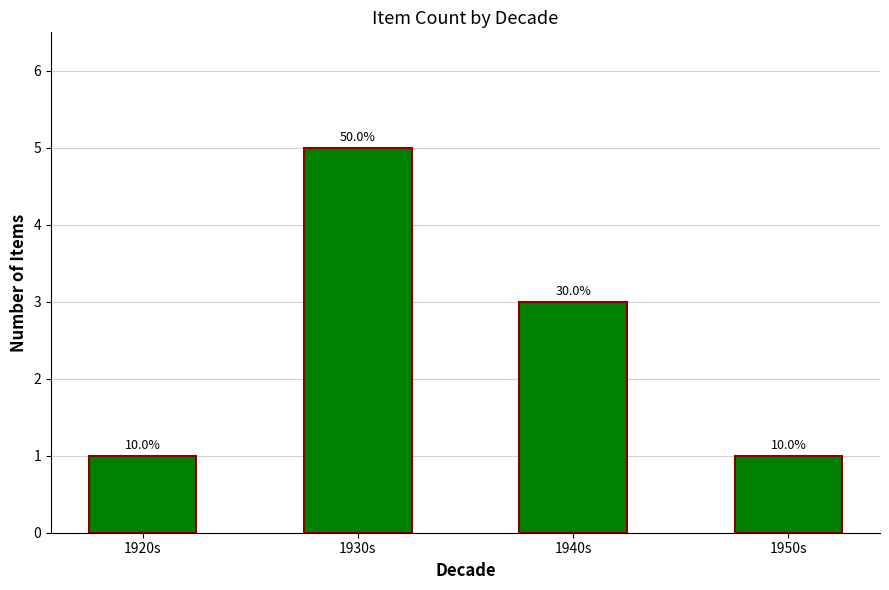

What is the difference between the maximum and minimum values?

4